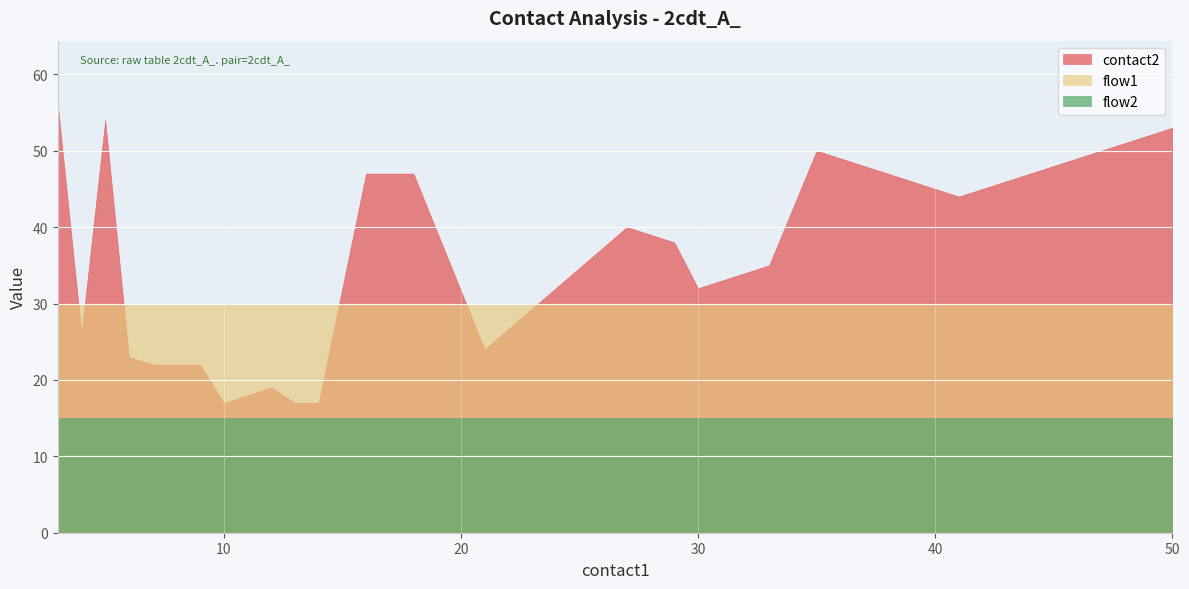

True or false: flow2 and flow1 cross at least once.

False